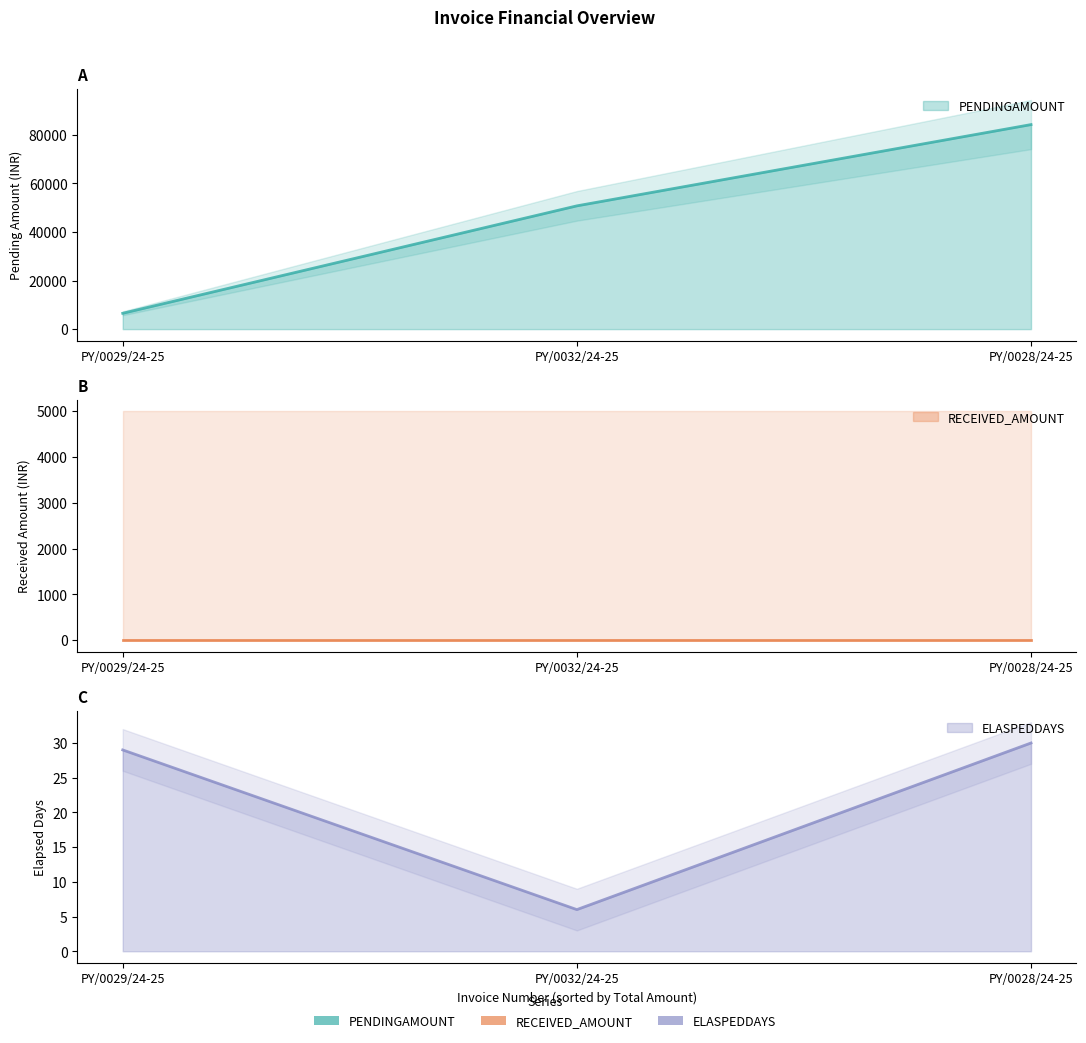

Does the chart have visible grid lines?

No